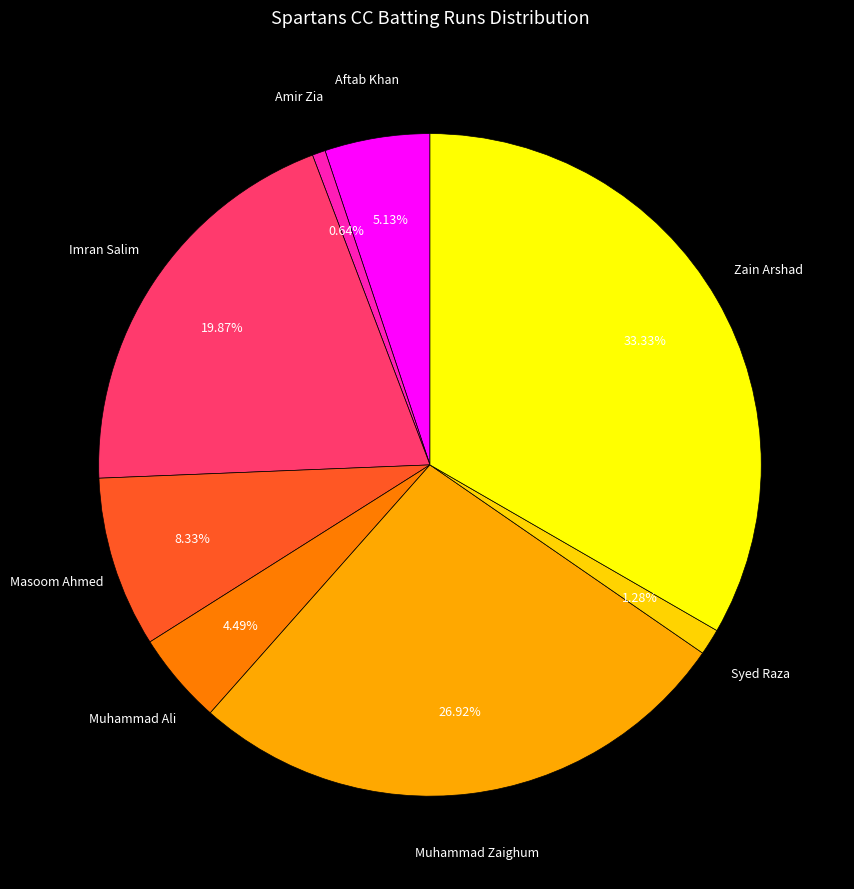

How many segments does this pie chart have?

8